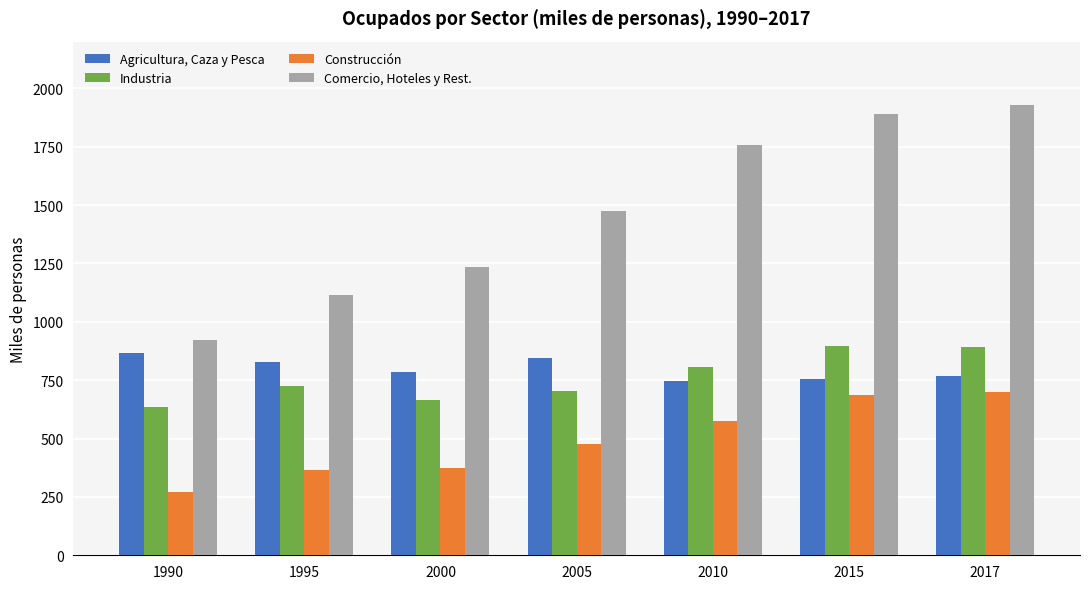

Rank the series at 2017 from highest to lowest value.

Comercio, Hoteles y Rest., Industria, Agricultura, Caza y Pesca, Construcción